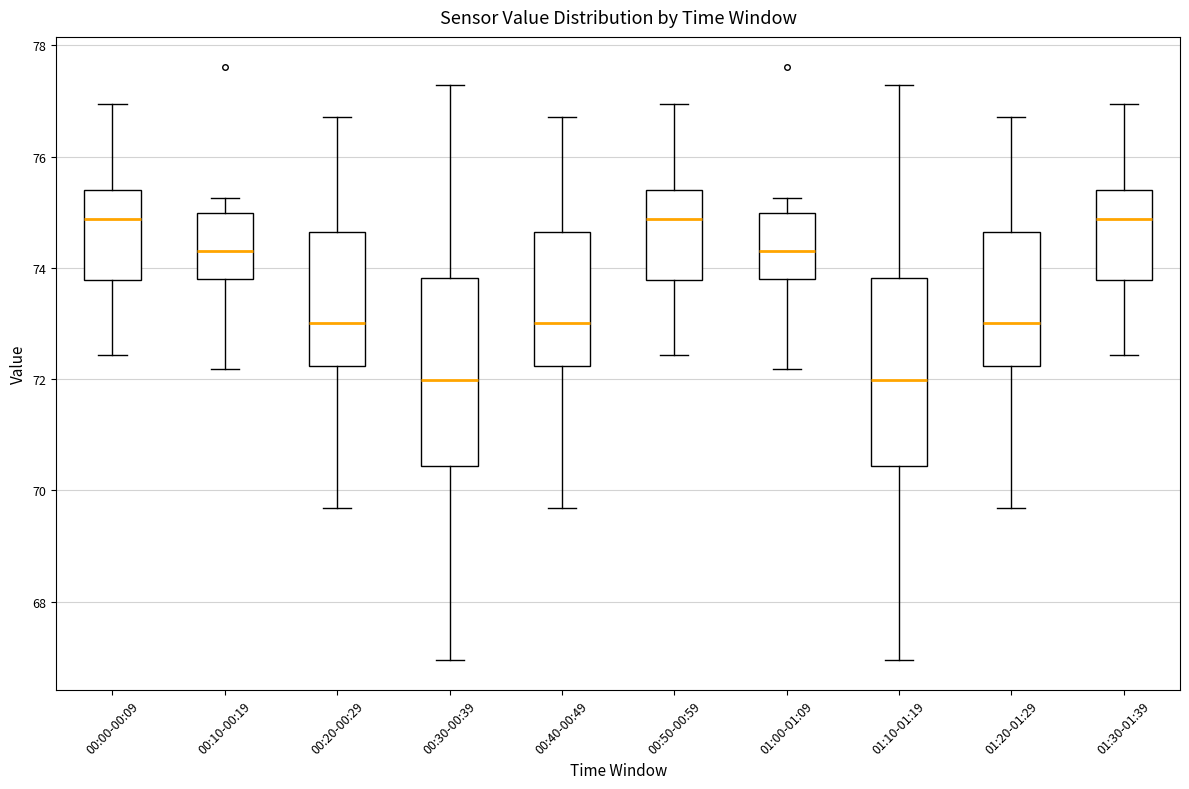

Reading left to right, transcribe this box plot: for each box, give where its median line is, the range the box spans, and where its two whiskers end, as read against the y-axis. The values are not printed on the chart, so give them approximately, as read against the axis.

00:00-00:09: median 74.8, box 73.8 to 75.4, whiskers 72.4 to 77.0
00:10-00:19: median 74.4, box 73.8 to 75.0, whiskers 72.2 to 75.2
00:20-00:29: median 73.0, box 72.2 to 74.6, whiskers 69.6 to 76.8
00:30-00:39: median 72.0, box 70.4 to 73.8, whiskers 67.0 to 77.2
00:40-00:49: median 73.0, box 72.2 to 74.6, whiskers 69.6 to 76.8
00:50-00:59: median 74.8, box 73.8 to 75.4, whiskers 72.4 to 77.0
01:00-01:09: median 74.4, box 73.8 to 75.0, whiskers 72.2 to 75.2
01:10-01:19: median 72.0, box 70.4 to 73.8, whiskers 67.0 to 77.2
01:20-01:29: median 73.0, box 72.2 to 74.6, whiskers 69.6 to 76.8
01:30-01:39: median 74.8, box 73.8 to 75.4, whiskers 72.4 to 77.0